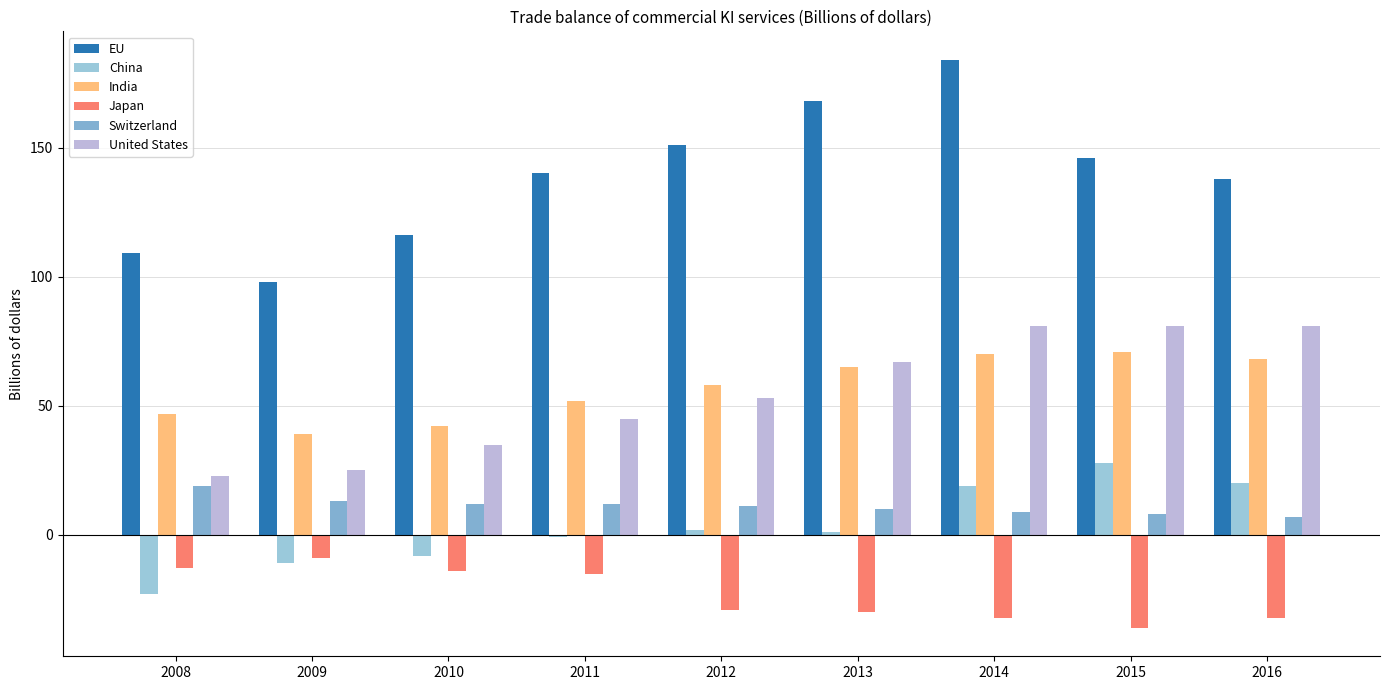

How many distinct data groups are displayed?

6